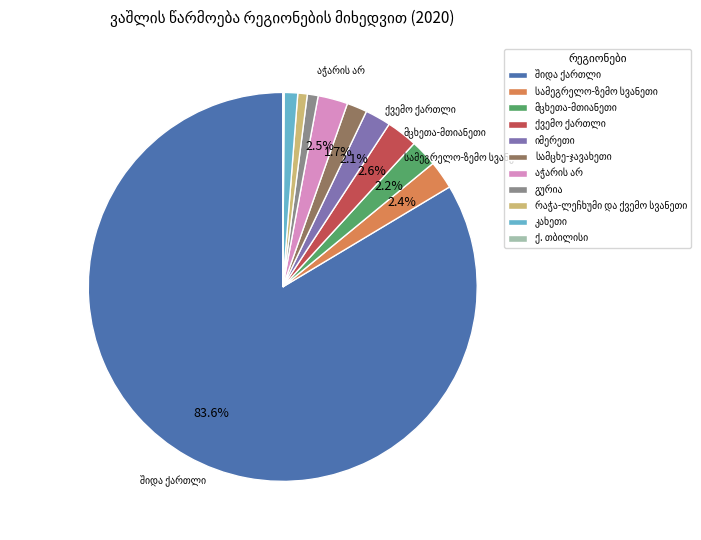

Is there any slice that represents more than half of the pie?

Yes